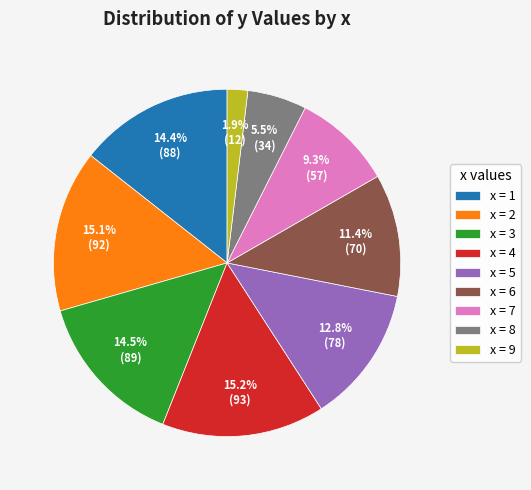

Count the number of slices in the pie.

9